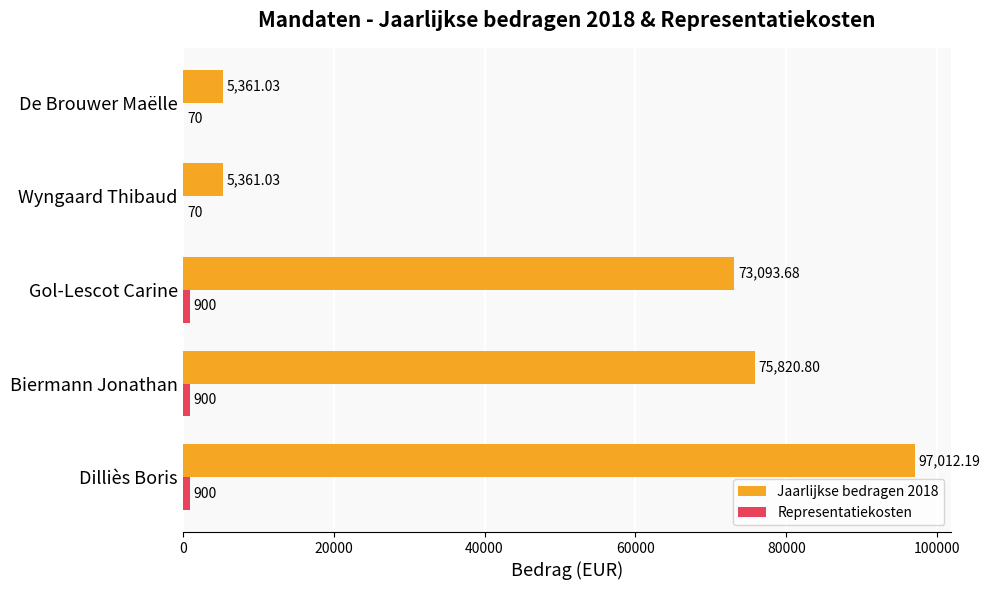

Between Gol-Lescot Carine and De Brouwer Maëlle, which series saw the biggest shift?

Jaarlijkse bedragen 2018